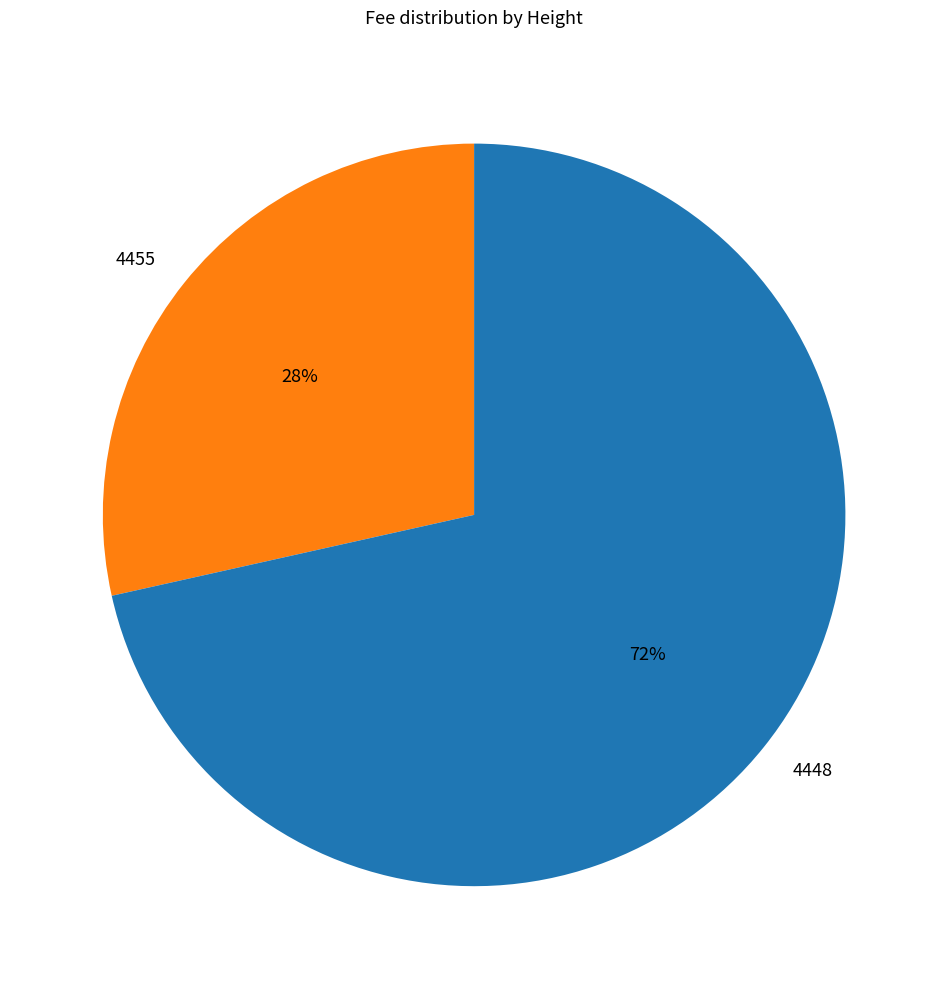

How many segments does this pie chart have?

2